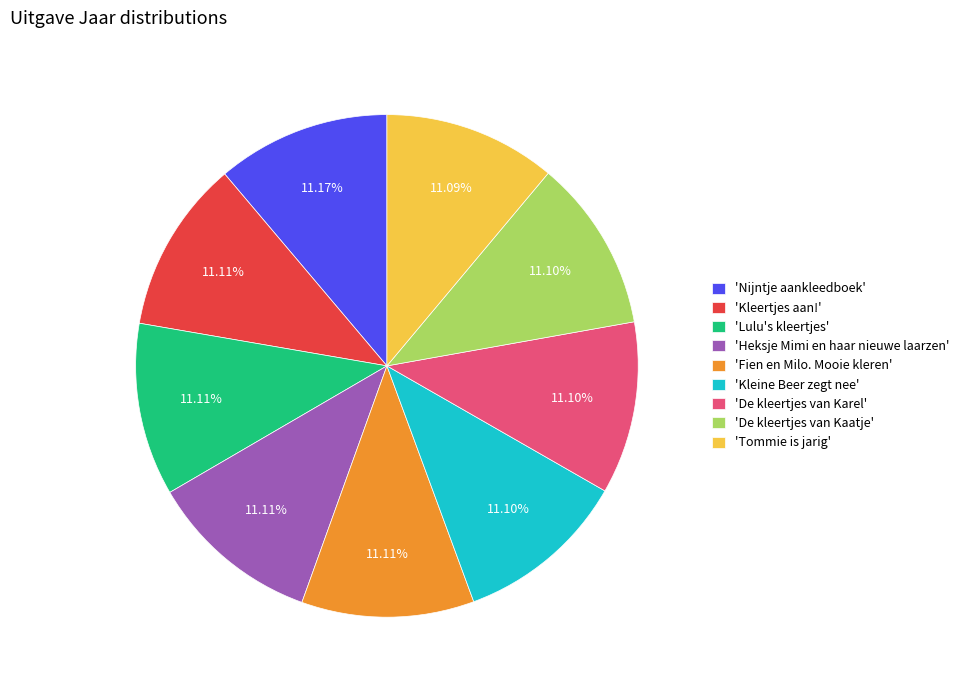

Do 'Kleine Beer zegt nee' and 'Lulu's kleertjes' together represent more than half of the pie?

No